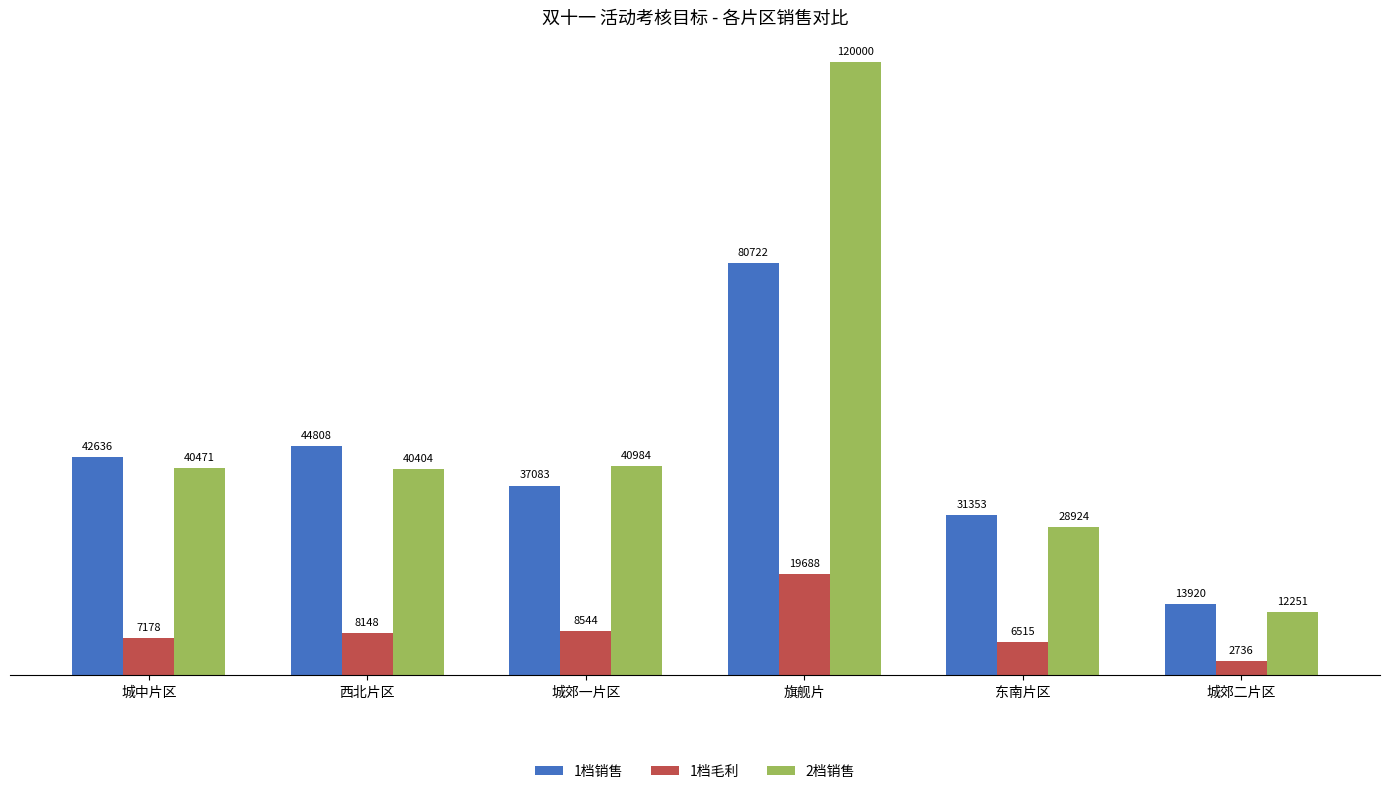

Which series has the widest spread of values?

2档销售